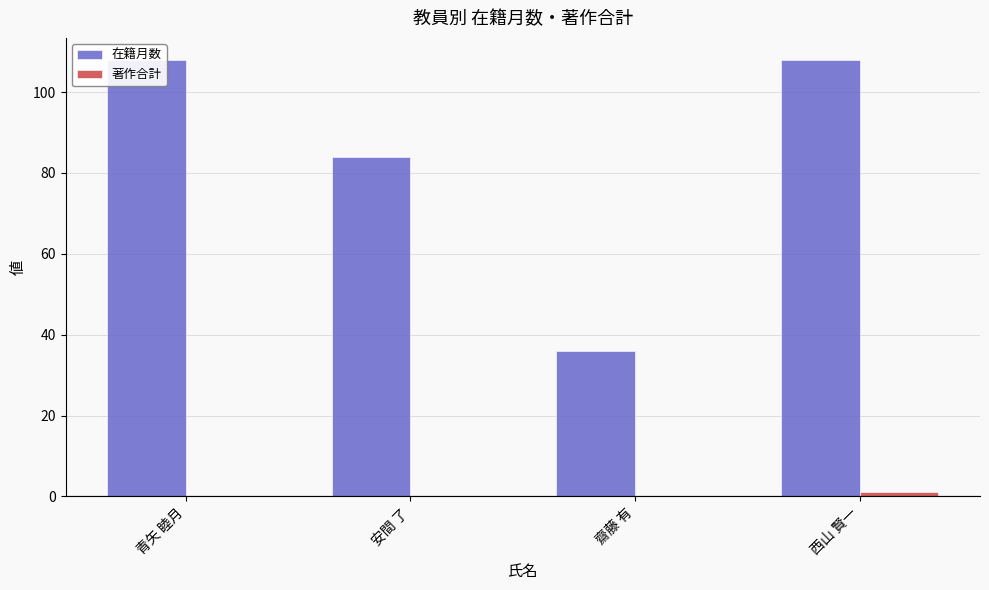

Rank the categories by 在籍月数 value from lowest to highest.

齋藤 有, 安間 了, 青矢 睦月, 西山 賢一